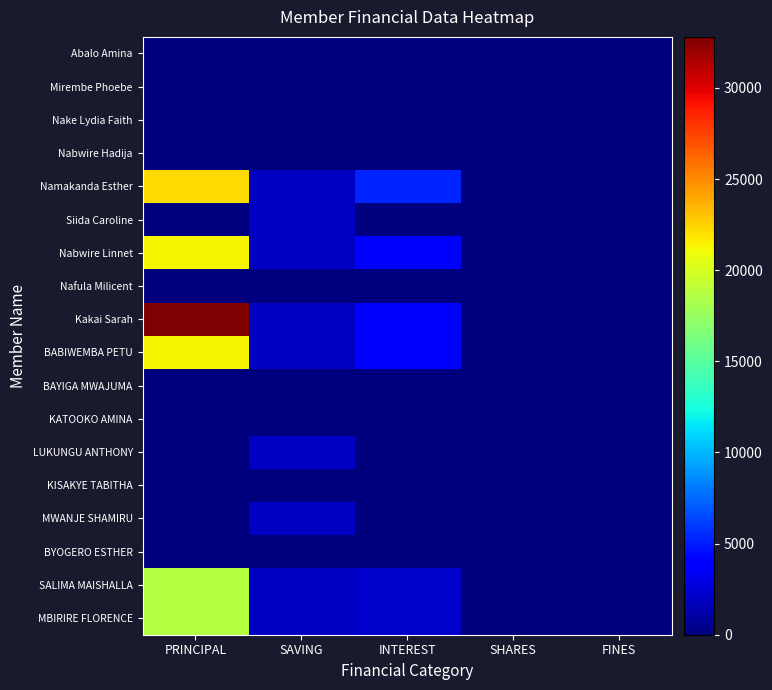

At SAVING, list the series in order from largest to smallest.

Namakanda Esther, Siida Caroline, Nabwire Linnet, Kakai Sarah, BABIWEMBA PETU, LUKUNGU ANTHONY, MWANJE SHAMIRU, SALIMA MAISHALLA, MBIRIRE FLORENCE, Abalo Amina, Mirembe Phoebe, Nake Lydia Faith, Nabwire Hadija, Nafula Milicent, BAYIGA MWAJUMA, KATOOKO AMINA, KISAKYE TABITHA, BYOGERO ESTHER